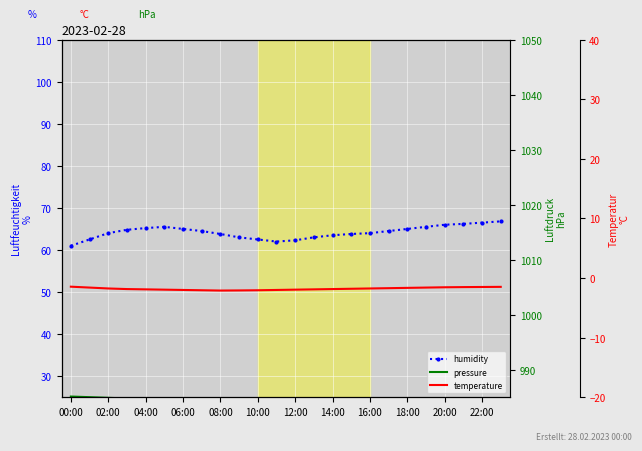

True or false: humidity and pressure cross at least once.

False